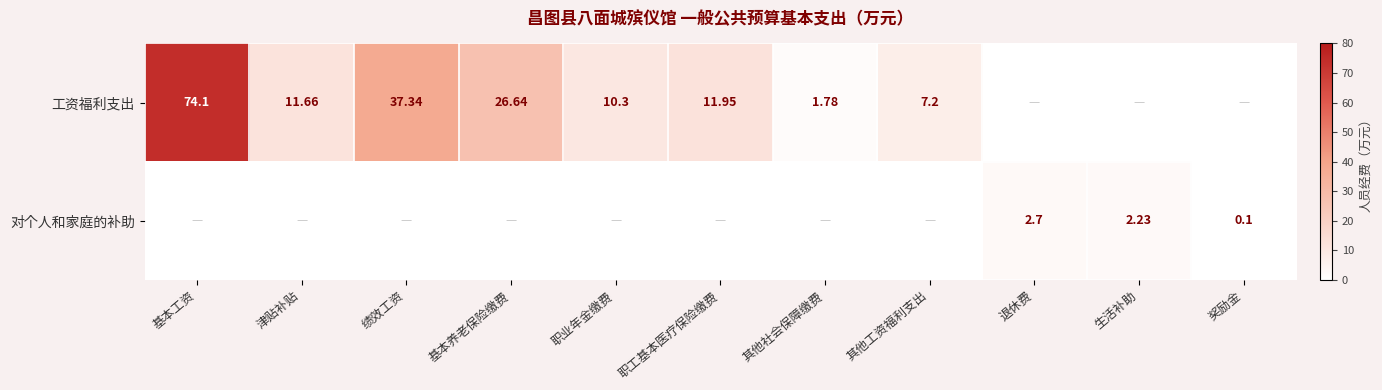

List the series in order of their overall mean, highest first.

工资福利支出, 对个人和家庭的补助